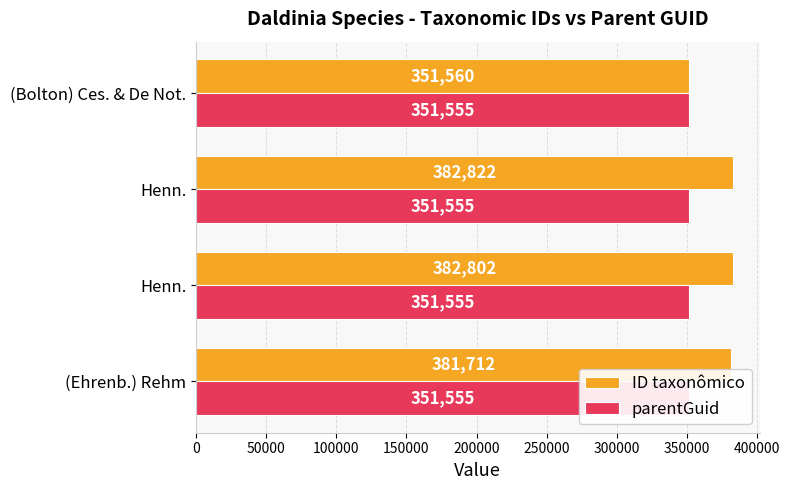

What is the minimum value for ID taxonômico?

351560.0